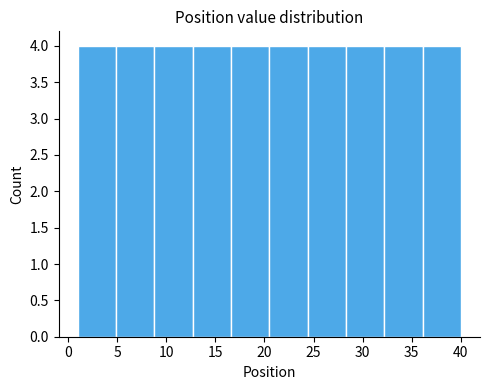

Reading left to right, transcribe this chart: for each bar, give the range it covers on the x-axis and its height. Neither the bar edges nor the heights are printed on the chart, so give them approximately, as read against the axes.

1.0 to 4.9: 4
4.9 to 8.8: 4
8.8 to 12.7: 4
12.7 to 16.6: 4
16.6 to 20.5: 4
20.5 to 24.4: 4
24.4 to 28.3: 4
28.3 to 32.2: 4
32.2 to 36.1: 4
36.1 to 40.0: 4